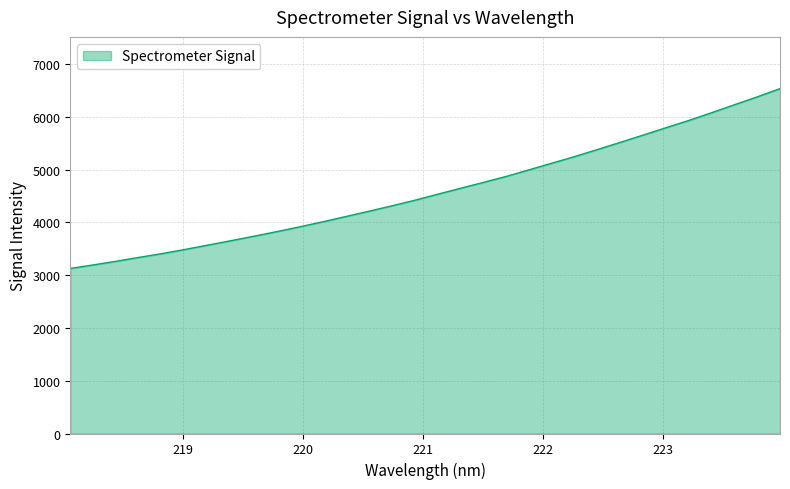

What is the minimum value shown in the chart?

3129.3